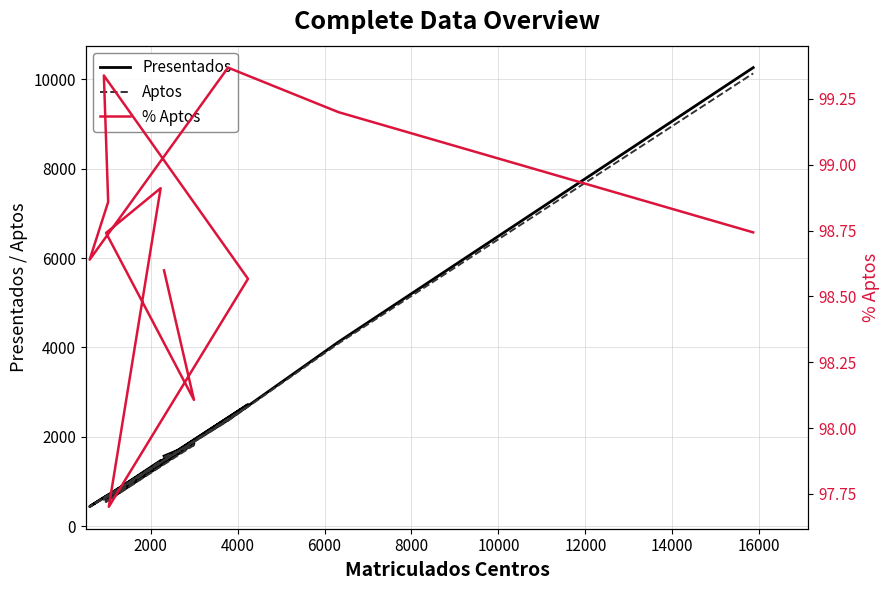

Is the value of % Aptos at 11 greater than the value of Presentados at 2000?

No